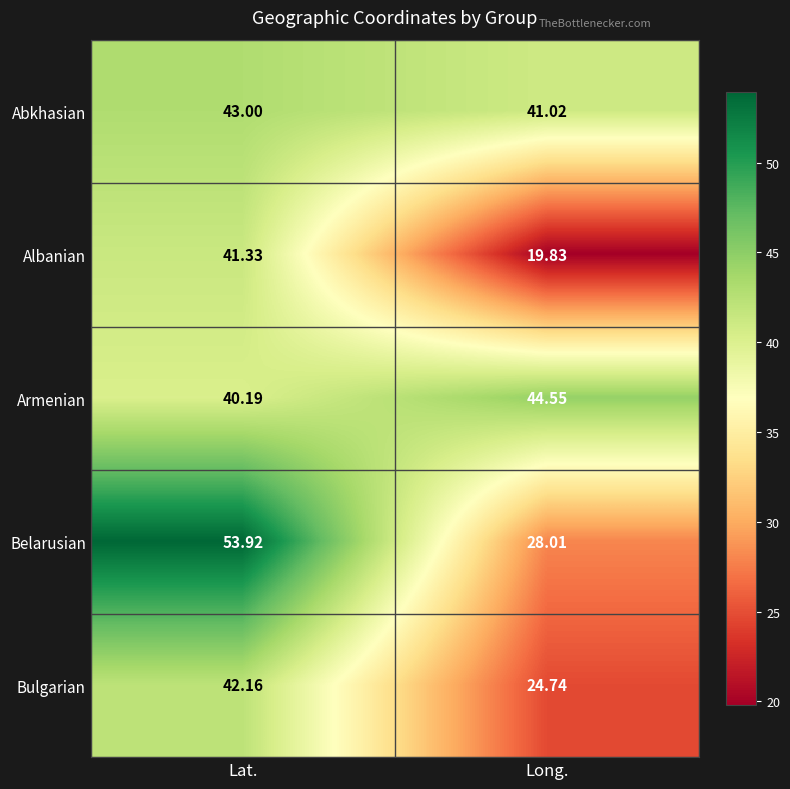

At Lat., list the series in order from largest to smallest.

Belarusian, Abkhasian, Bulgarian, Albanian, Armenian